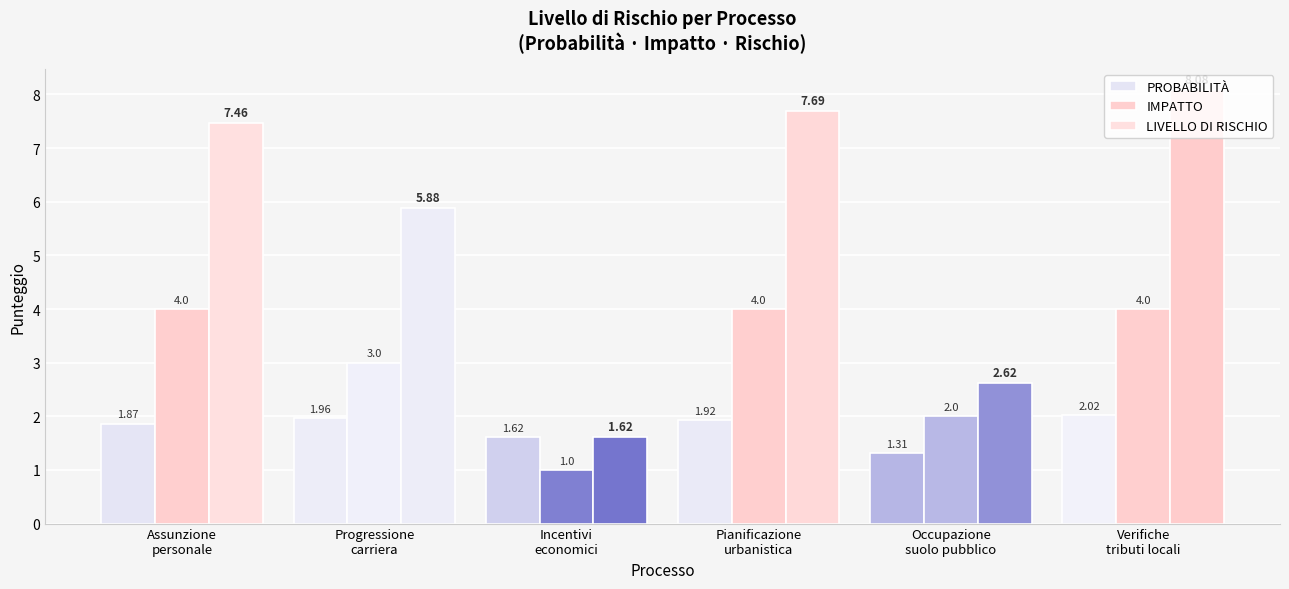

What is the total value across all series at Occupazione
suolo pubblico?

5.9